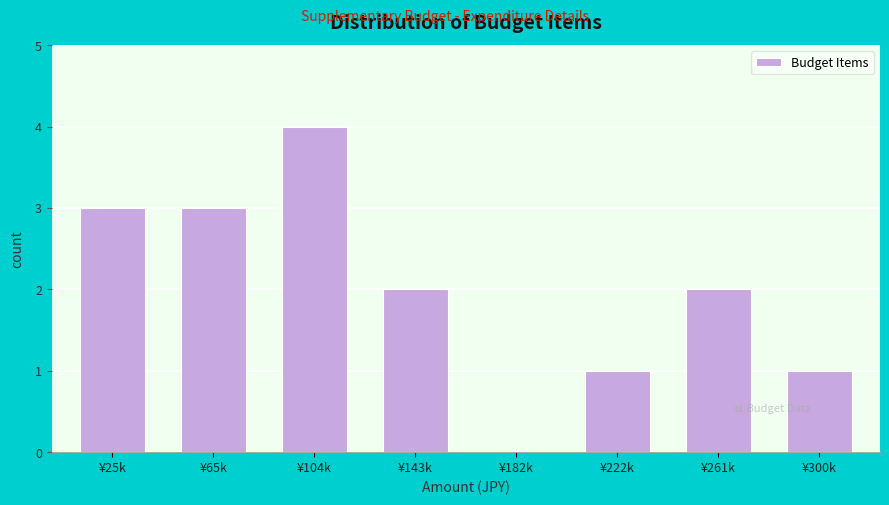

Reading left to right, what are all the values shown in this chart?

¥25k=3	¥65k=3	¥104k=4	¥143k=2	¥182k=0	¥222k=1	¥261k=2	¥300k=1